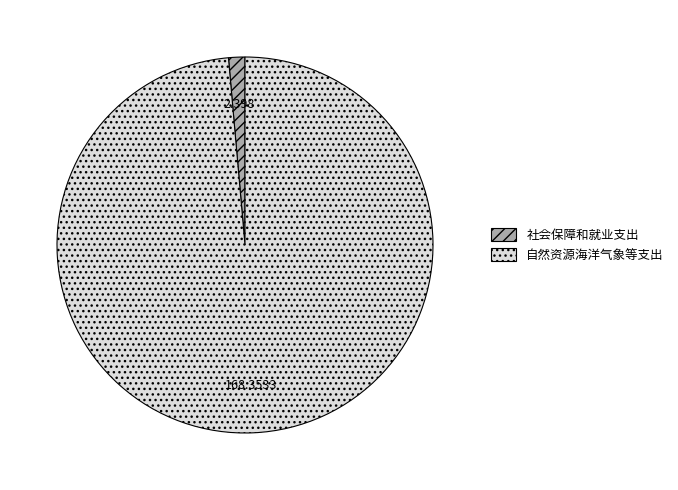

Does any single category account for the majority?

Yes